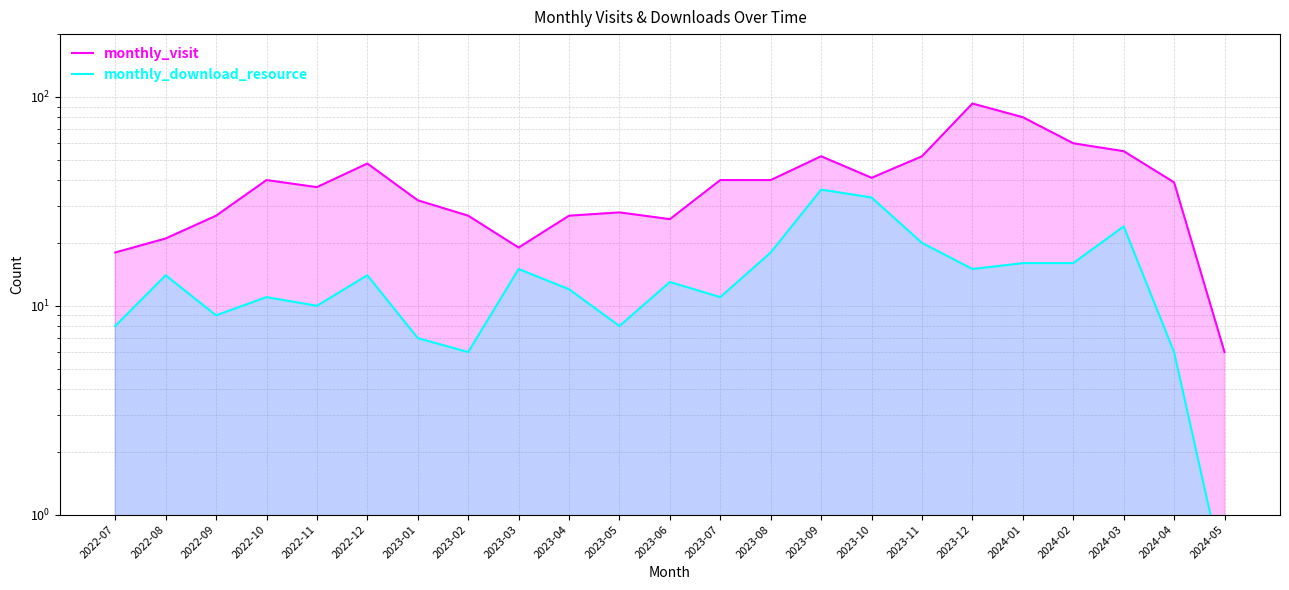

What is the label of the 7th point from the right?

2023-11